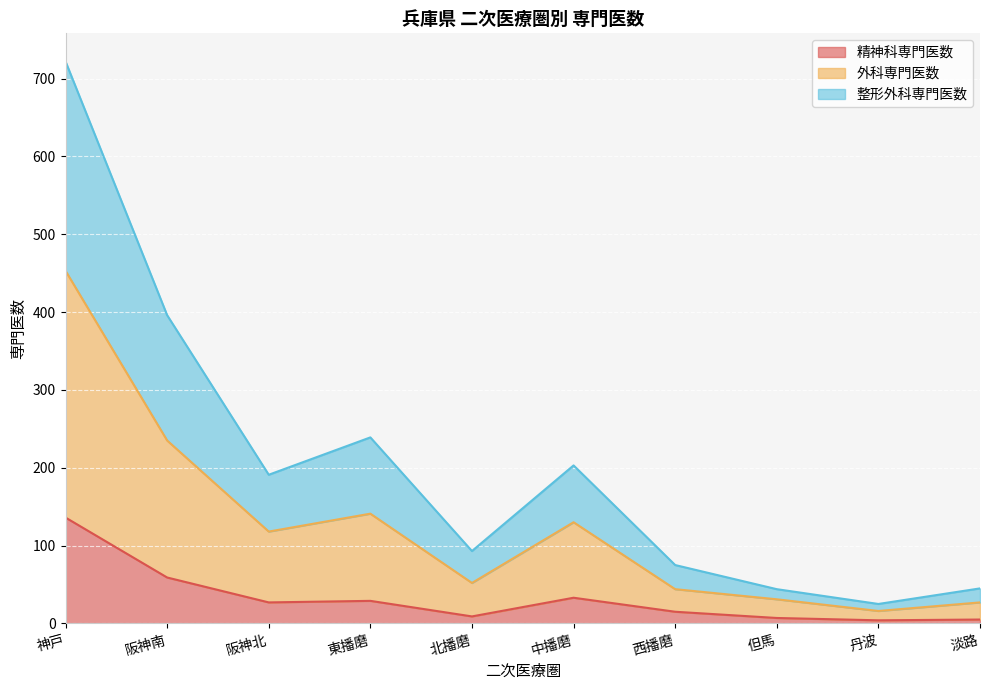

How many lines are shown in the chart?

3